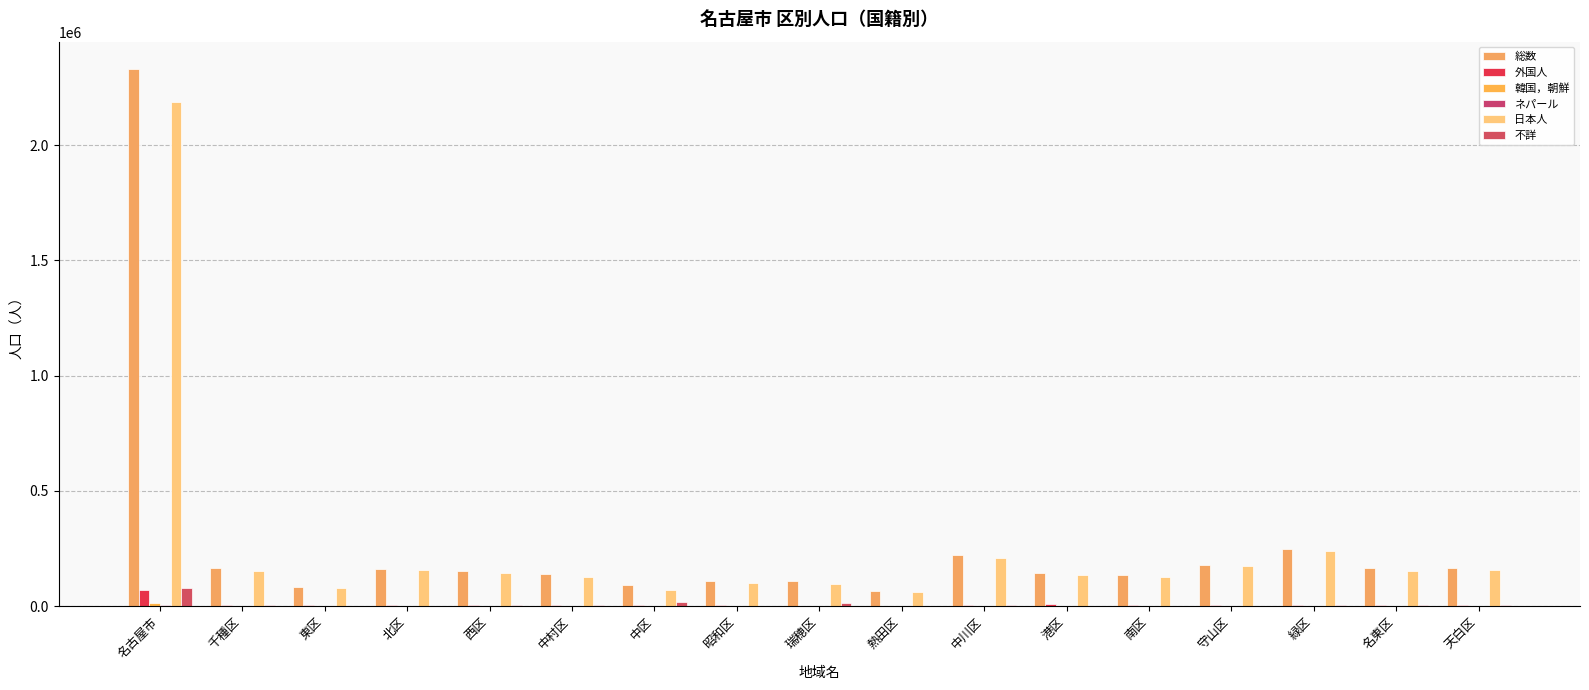

Which has a higher value, 瑞穂区 or 昭和区?

瑞穂区